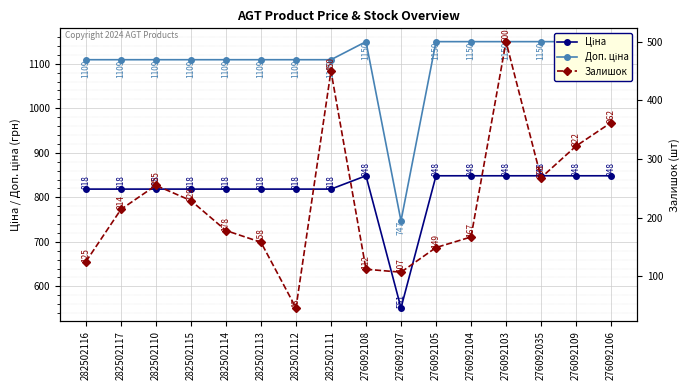

Where is Залишок nearest to the value 273?

276092035